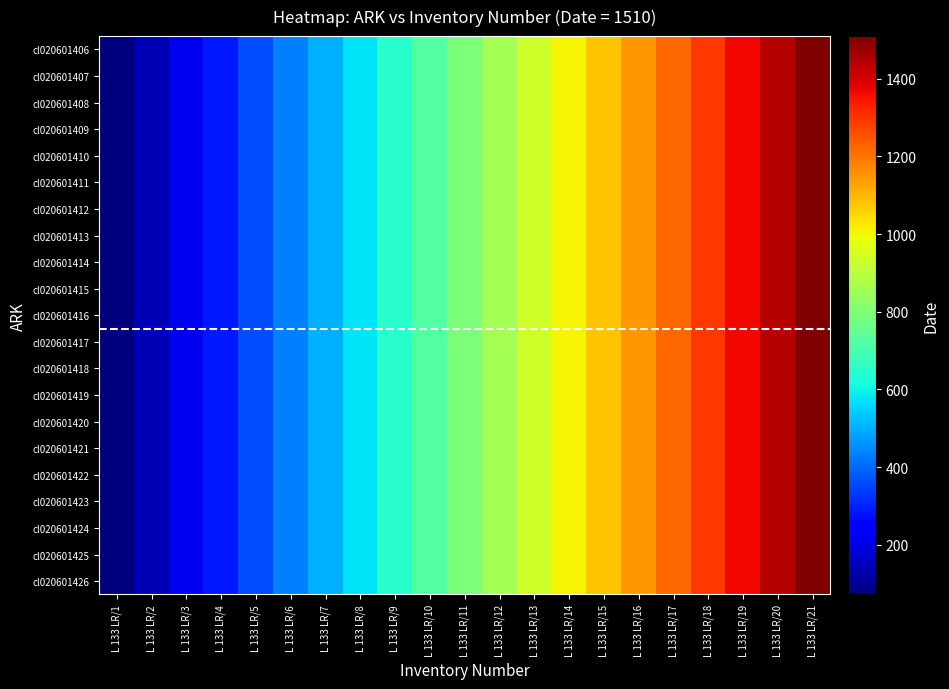

Rank the series at L 133 LR/20 from highest to lowest value.

cl020601406, cl020601407, cl020601408, cl020601409, cl020601410, cl020601411, cl020601412, cl020601413, cl020601414, cl020601415, cl020601416, cl020601417, cl020601418, cl020601419, cl020601420, cl020601421, cl020601422, cl020601423, cl020601424, cl020601425, cl020601426